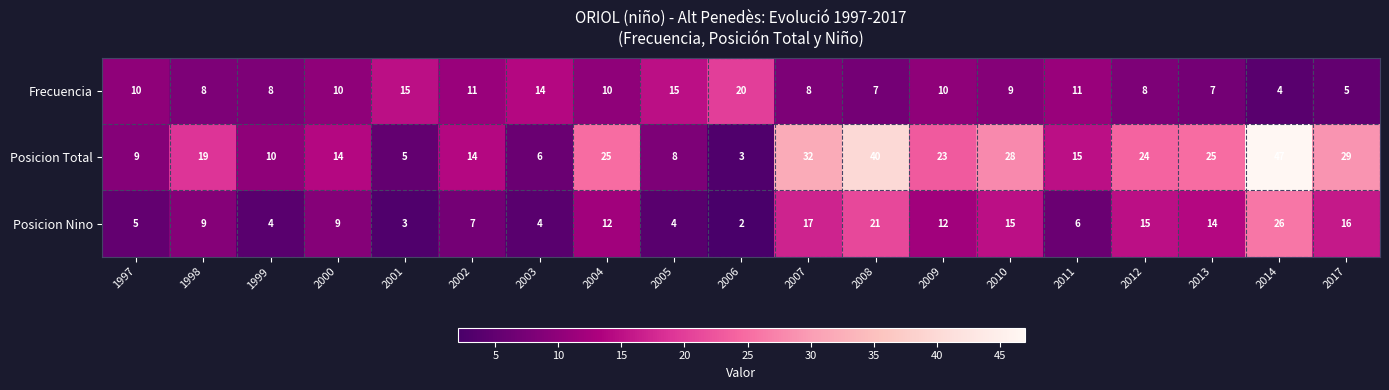

At which label does Posicion Total reach its minimum?

2006